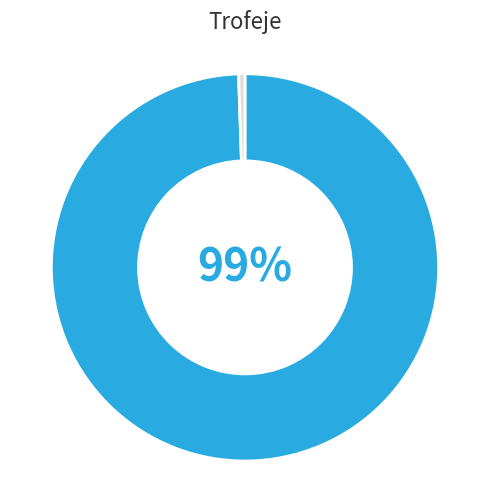

Is there a majority slice in this chart?

Yes